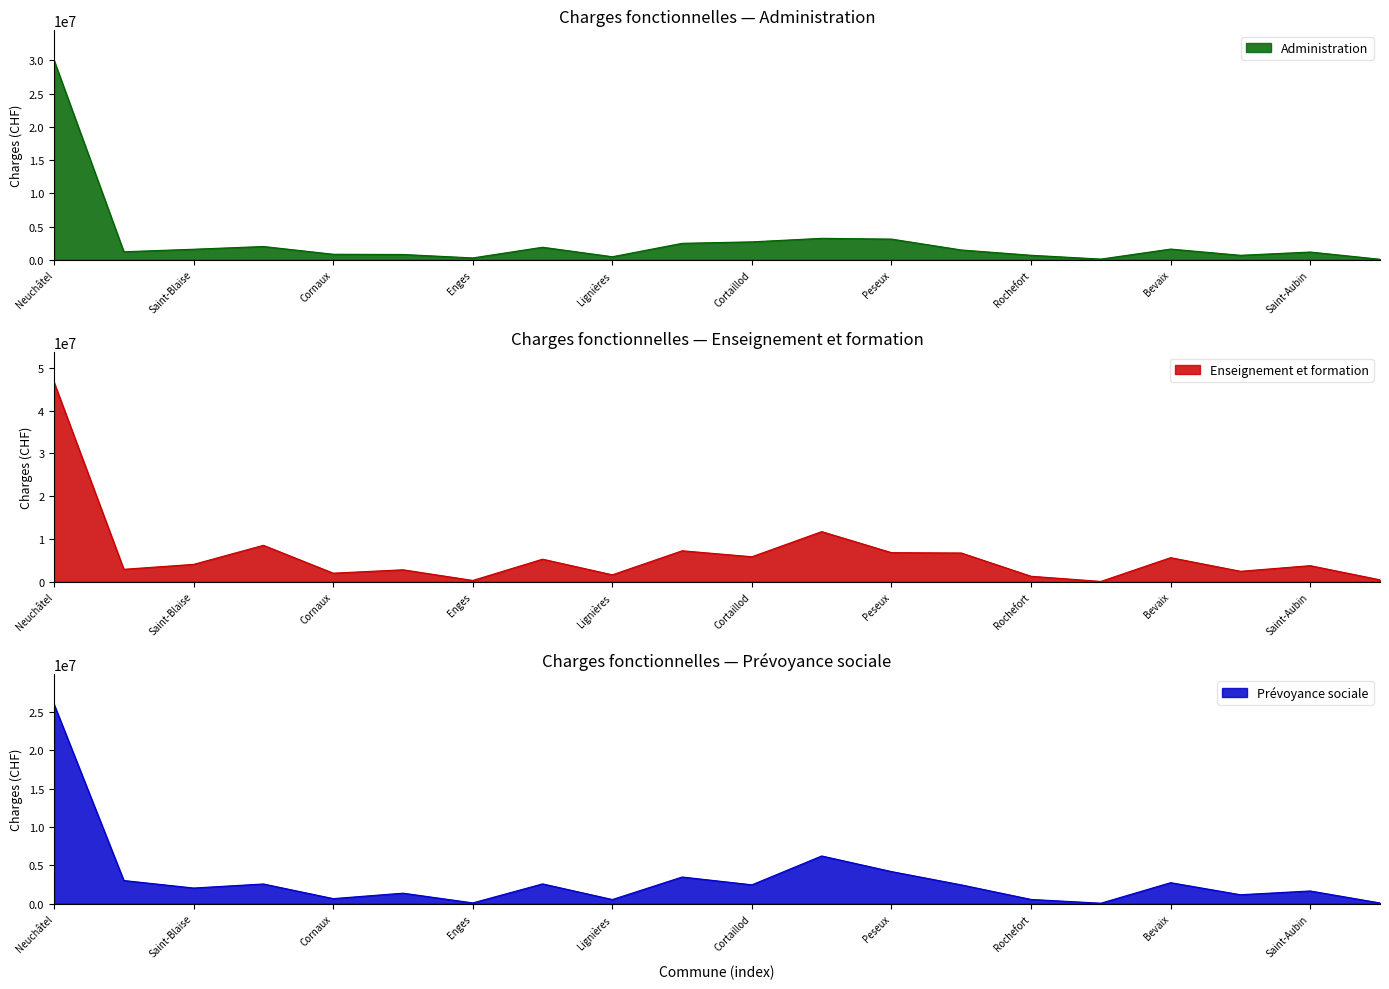

Reading right to left, what are all the values shown in this chart?

Administration: Fresens=75151	Saint-Aubin=1162761	Gorgier=670796	Bevaix=1608568	Brot-Dessous=102107	Rochefort=676927	Corcelles=1471807	Peseux=3108863	Milvignes=3224665	Cortaillod=2692428	Boudry=2472564	Lignières=455482	Le Landeron=1884217	Enges=276474	Cressier=793964	Cornaux=829369	La Tène=1994778	Saint-Blaise=1582721	Hauterive=1202119	Neuchâtel=30017617
Enseignement et formation: Fresens=447998	Saint-Aubin=3762495	Gorgier=2448185	Bevaix=5635085	Brot-Dessous=76203	Rochefort=1280843	Corcelles=6728244	Peseux=6806550	Milvignes=11728998	Cortaillod=5850447	Boudry=7244918	Lignières=1621152	Le Landeron=5280359	Enges=304645	Cressier=2799279	Cornaux=2007126	La Tène=8525660	Saint-Blaise=4067156	Hauterive=2912193	Neuchâtel=46668168
Prévoyance sociale: Fresens=101188	Saint-Aubin=1665999	Gorgier=1174957	Bevaix=2746993	Brot-Dessous=70064	Rochefort=559814	Corcelles=2461091	Peseux=4194893	Milvignes=6231600	Cortaillod=2469008	Boudry=3487427	Lignières=549135	Le Landeron=2588549	Enges=110141	Cressier=1378427	Cornaux=668666	La Tène=2577509	Saint-Blaise=2049110	Hauterive=3026806	Neuchâtel=26023080